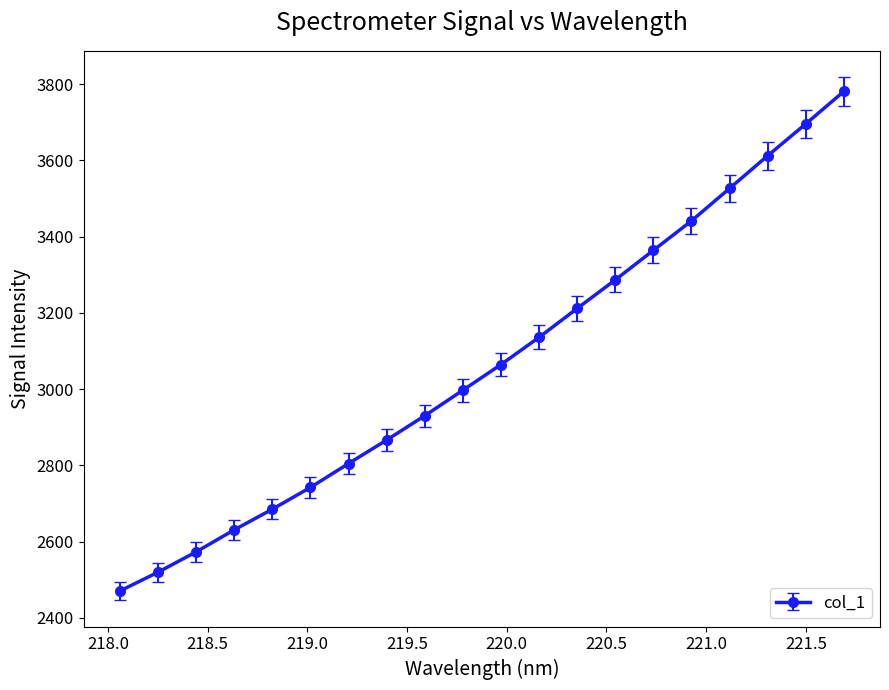

What is the greatest value displayed?

3780.8